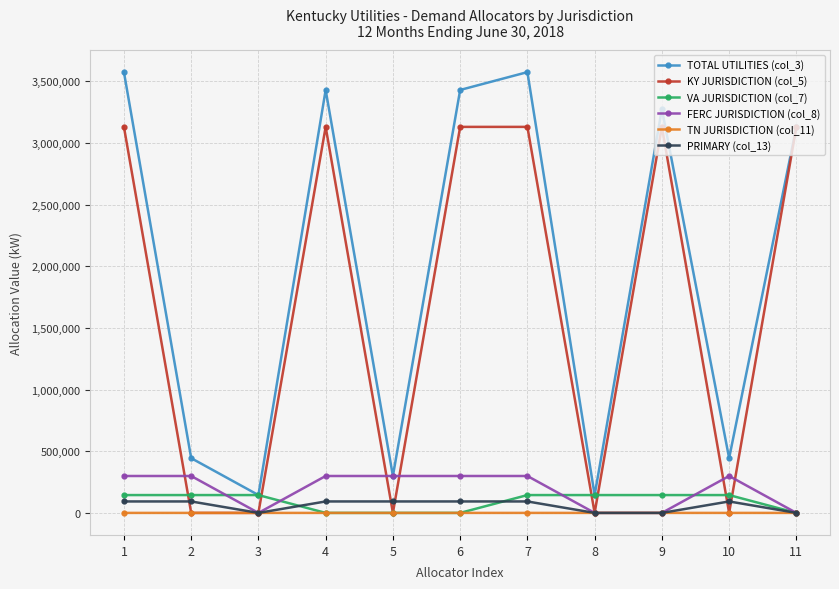

What is the greatest value displayed?

3574426